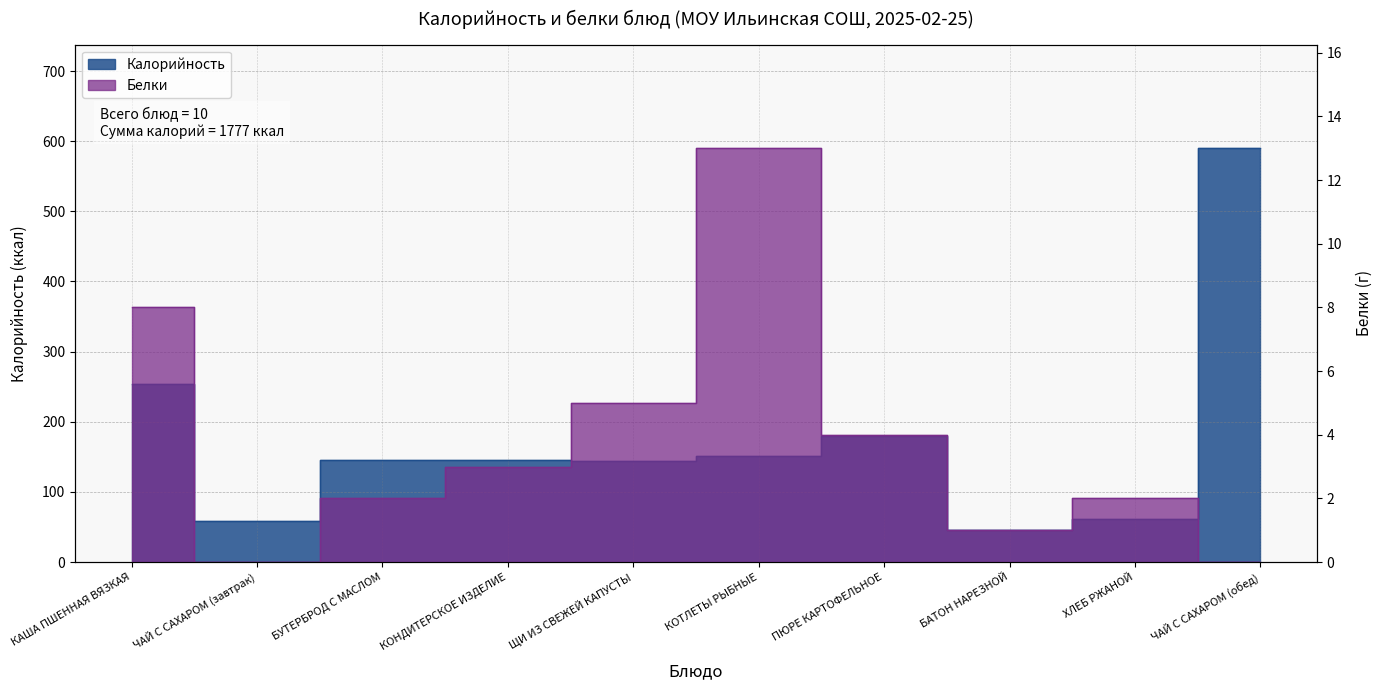

How many values in the Белки series exceed 3?

4